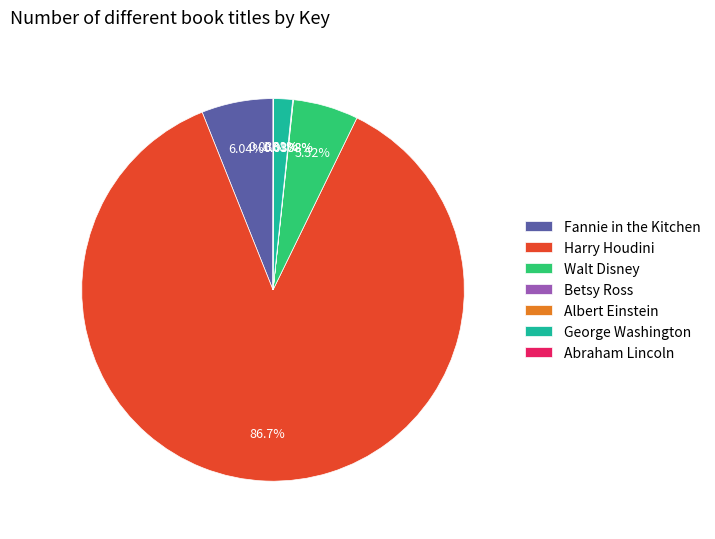

Is there any slice that represents more than half of the pie?

Yes